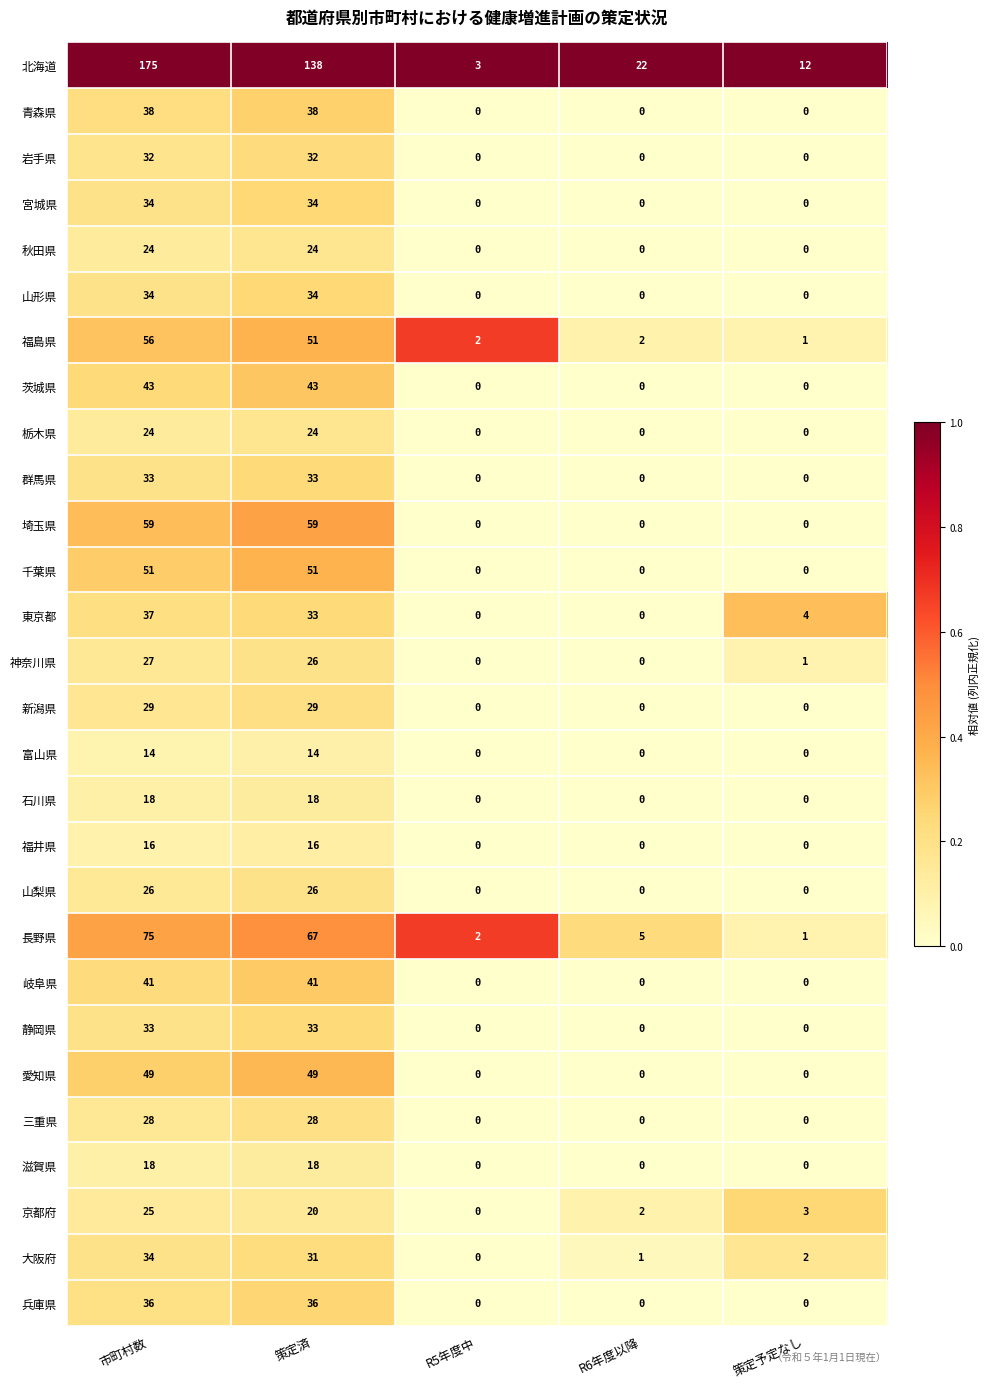

Which series has the widest spread of values?

北海道